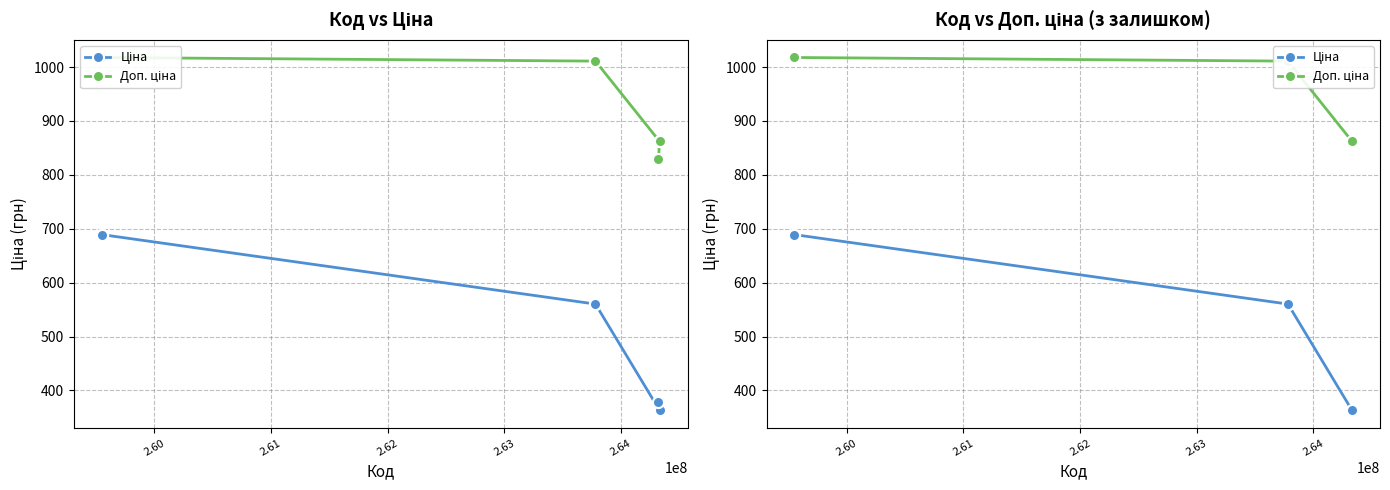

Is this an area chart (filled region under the line)?

No